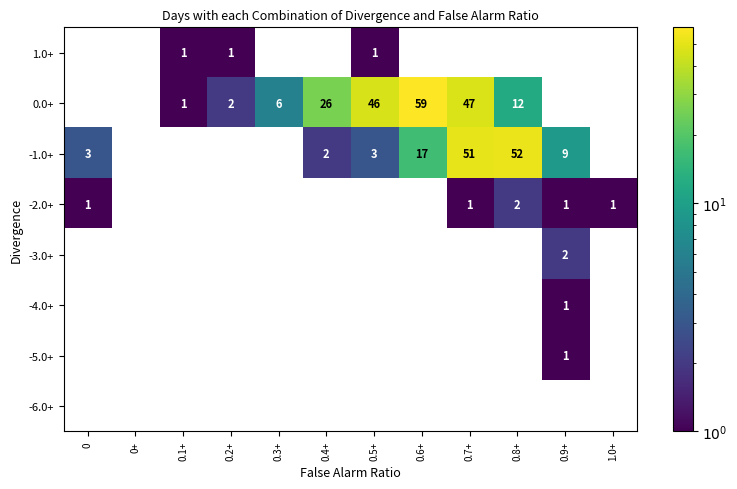

The 1.0+ series shows 0 at 0.3+. True or false?

True